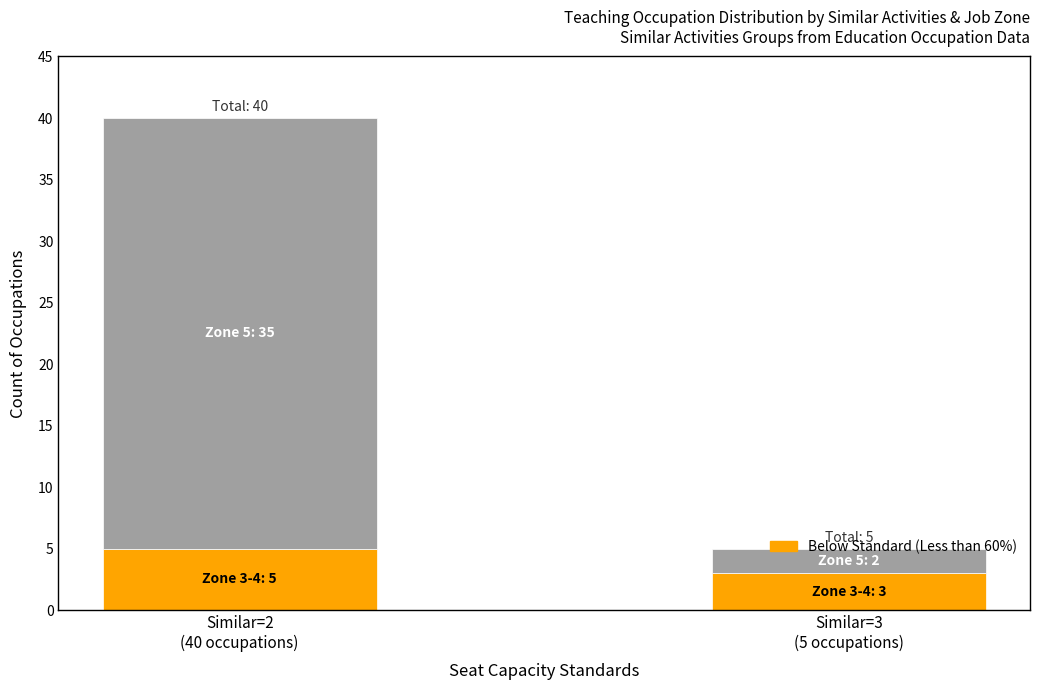

How many distinct data groups are displayed?

2